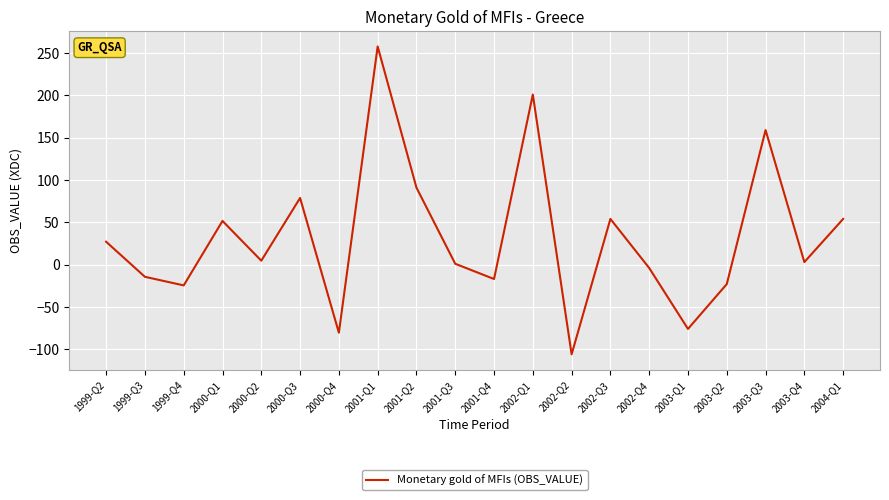

At which label is the value closest to 75?

2000-Q3